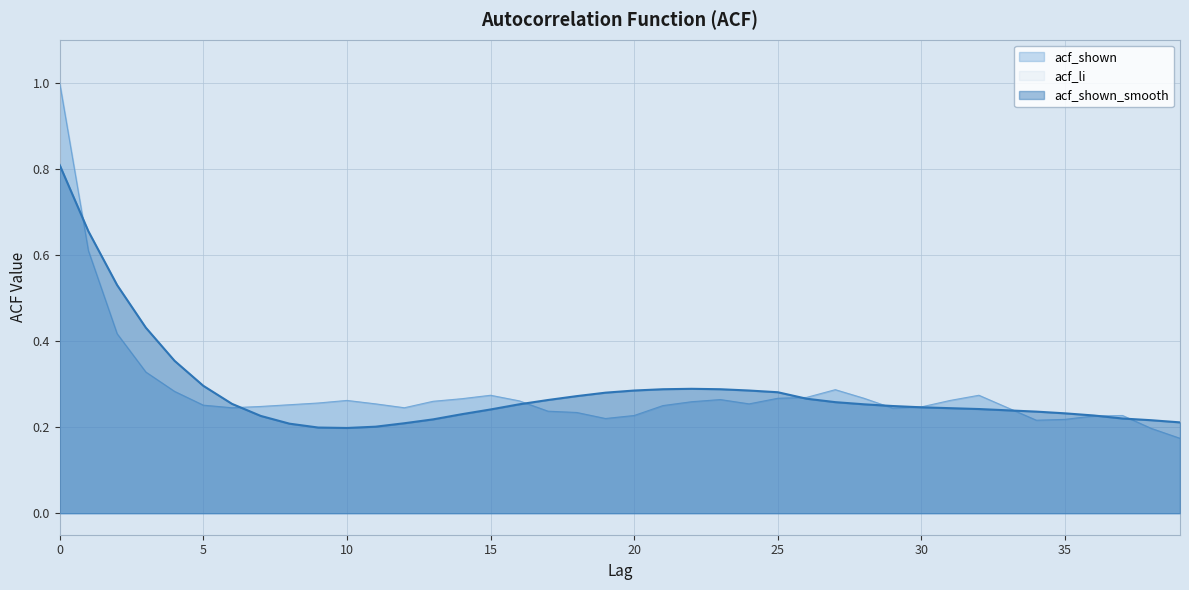

What is the greatest value displayed?

1.0